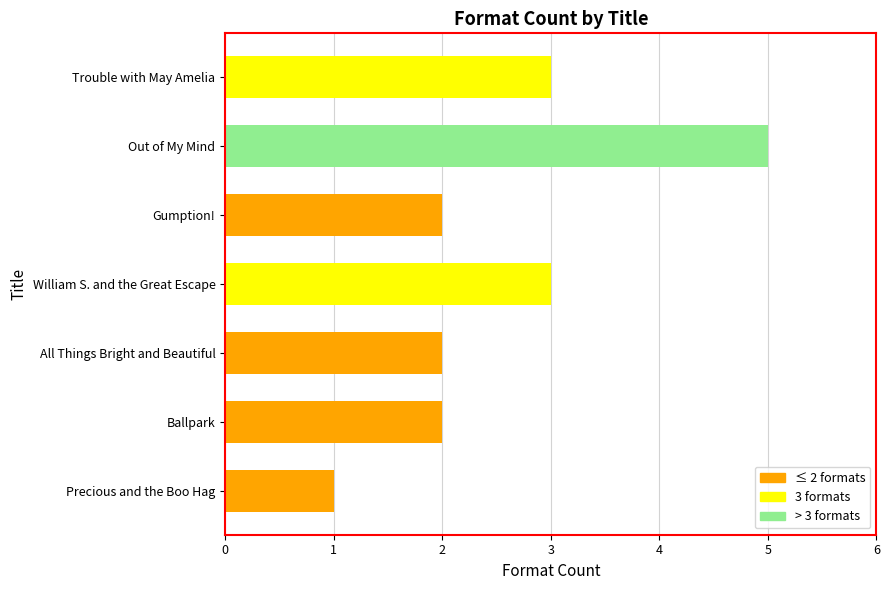

How many data points does each series have?

7